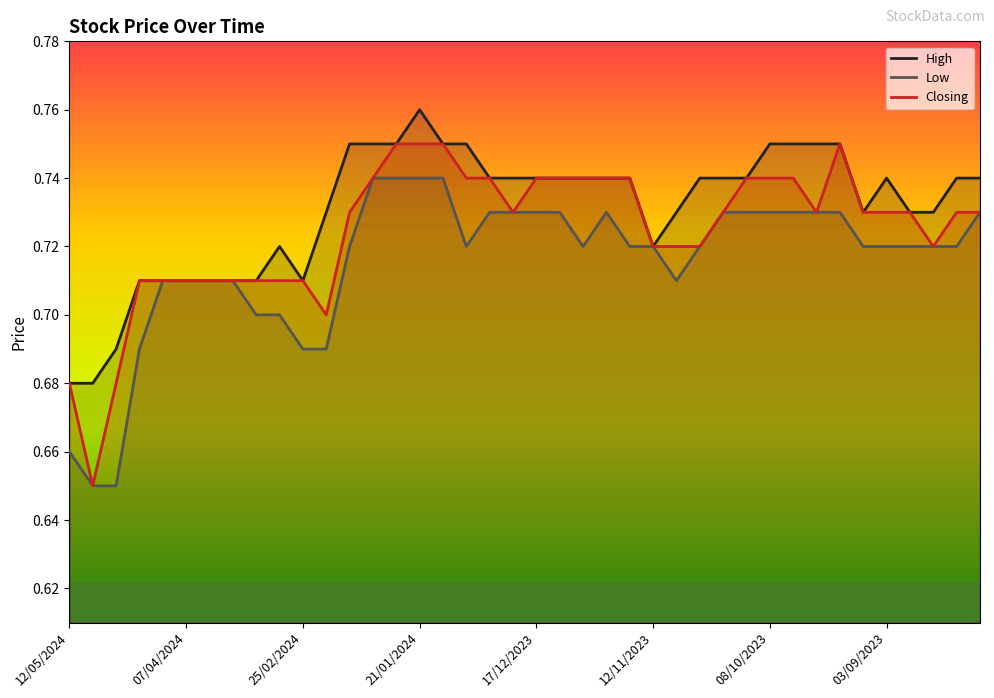

List the series in order of their peak value, lowest first.

Low, Closing, High